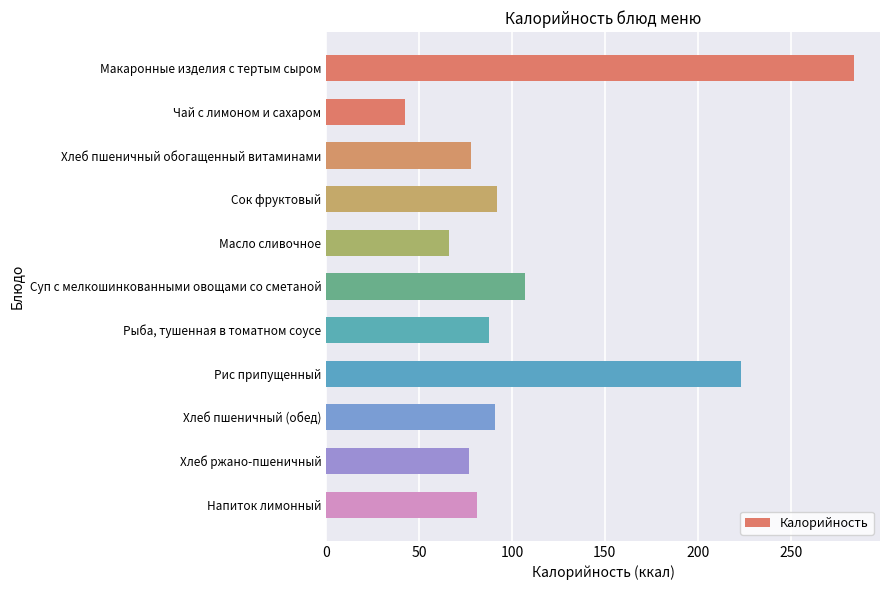

At which category does the chart reach its minimum across all series?

Чай с лимоном и сахаром